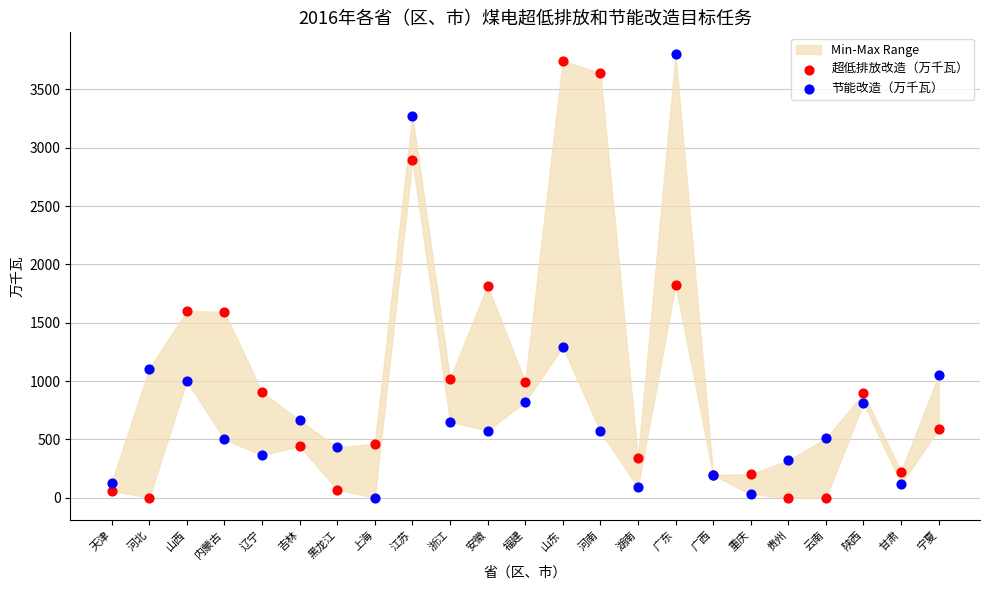

Which series has the widest spread of Y values?

节能改造（万千瓦）